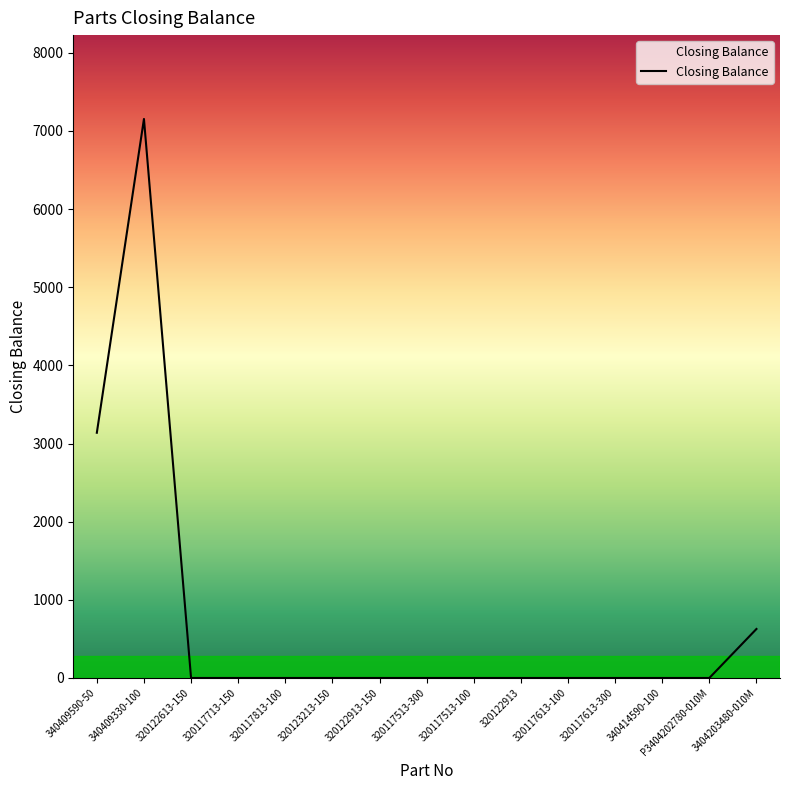

Which category has the highest value across all series?

340409330-100